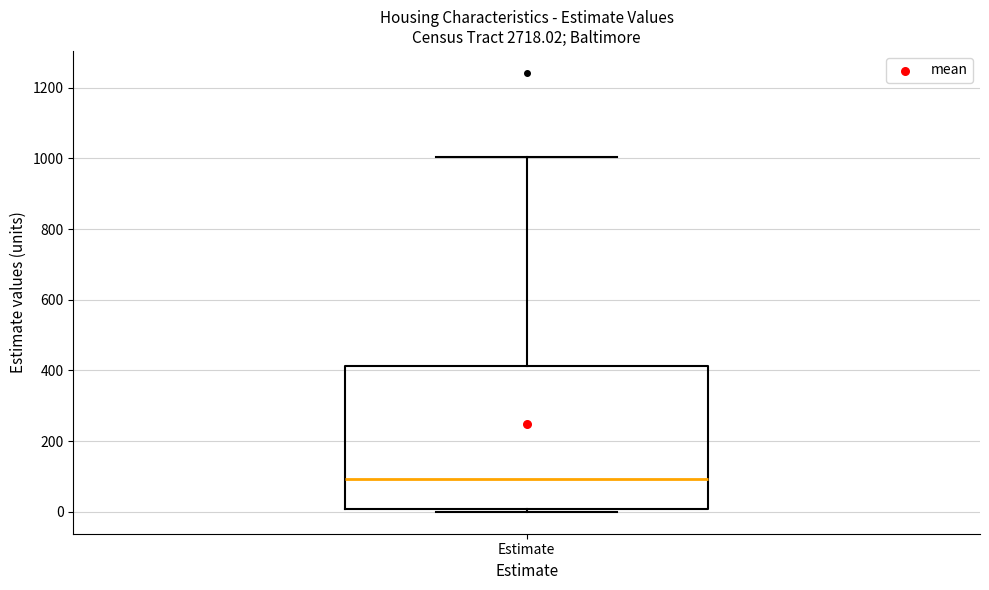

Read this box plot against the y-axis: the position of the median line, the range covered by the box, and the ends of both whiskers. The values are not printed on the chart, so give them approximately, as read against the axis.

median 100, box 0 to 420, whiskers 0 (just below the box's lower edge) to 1000